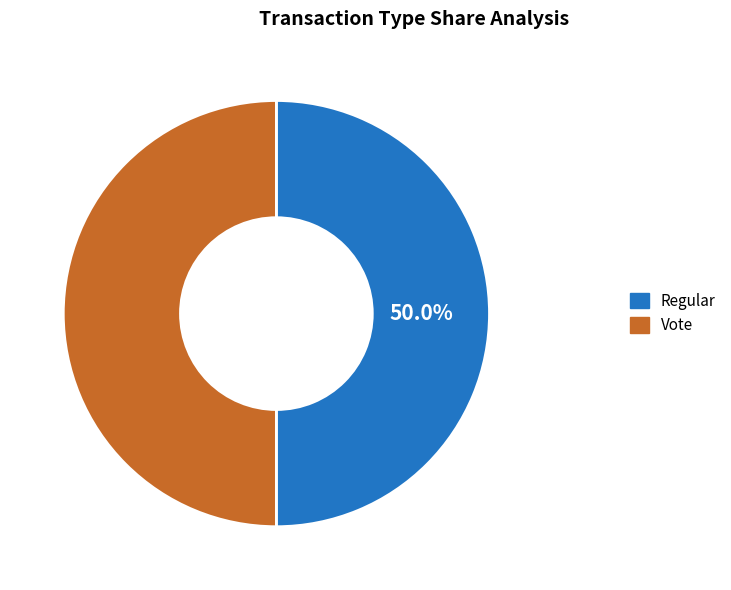

To the nearest percent, what is the average slice percentage?

50%